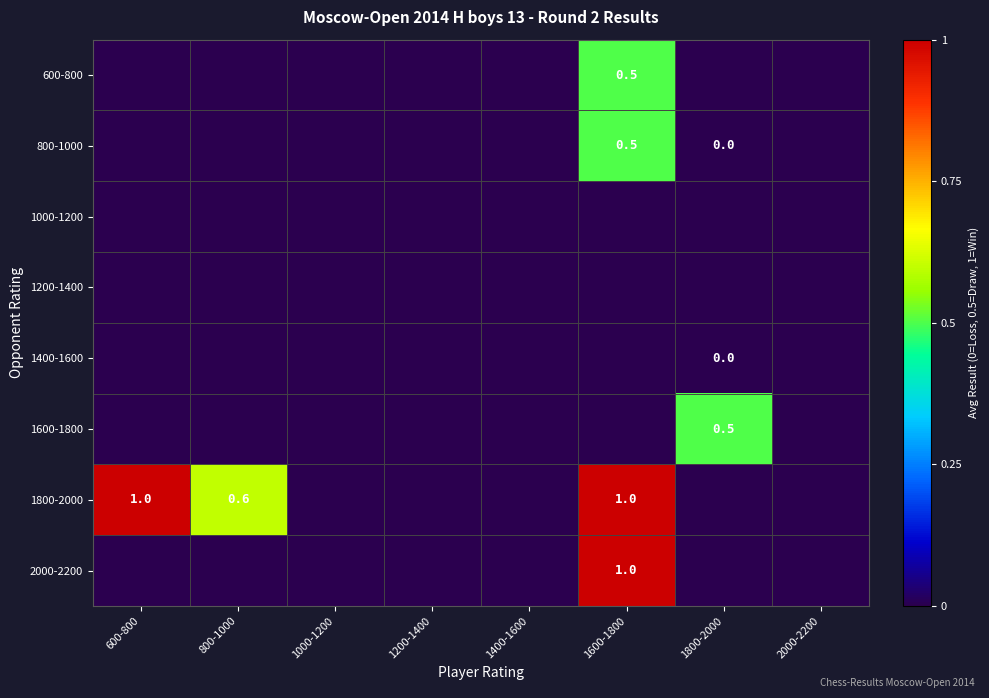

Rank the categories by 1400-1600 value from lowest to highest.

600-800, 800-1000, 1000-1200, 1200-1400, 1400-1600, 1600-1800, 2000-2200, 1800-2000